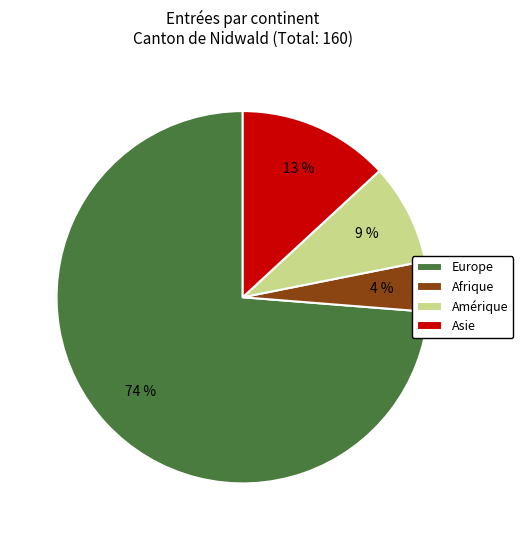

Is there a majority slice in this chart?

Yes